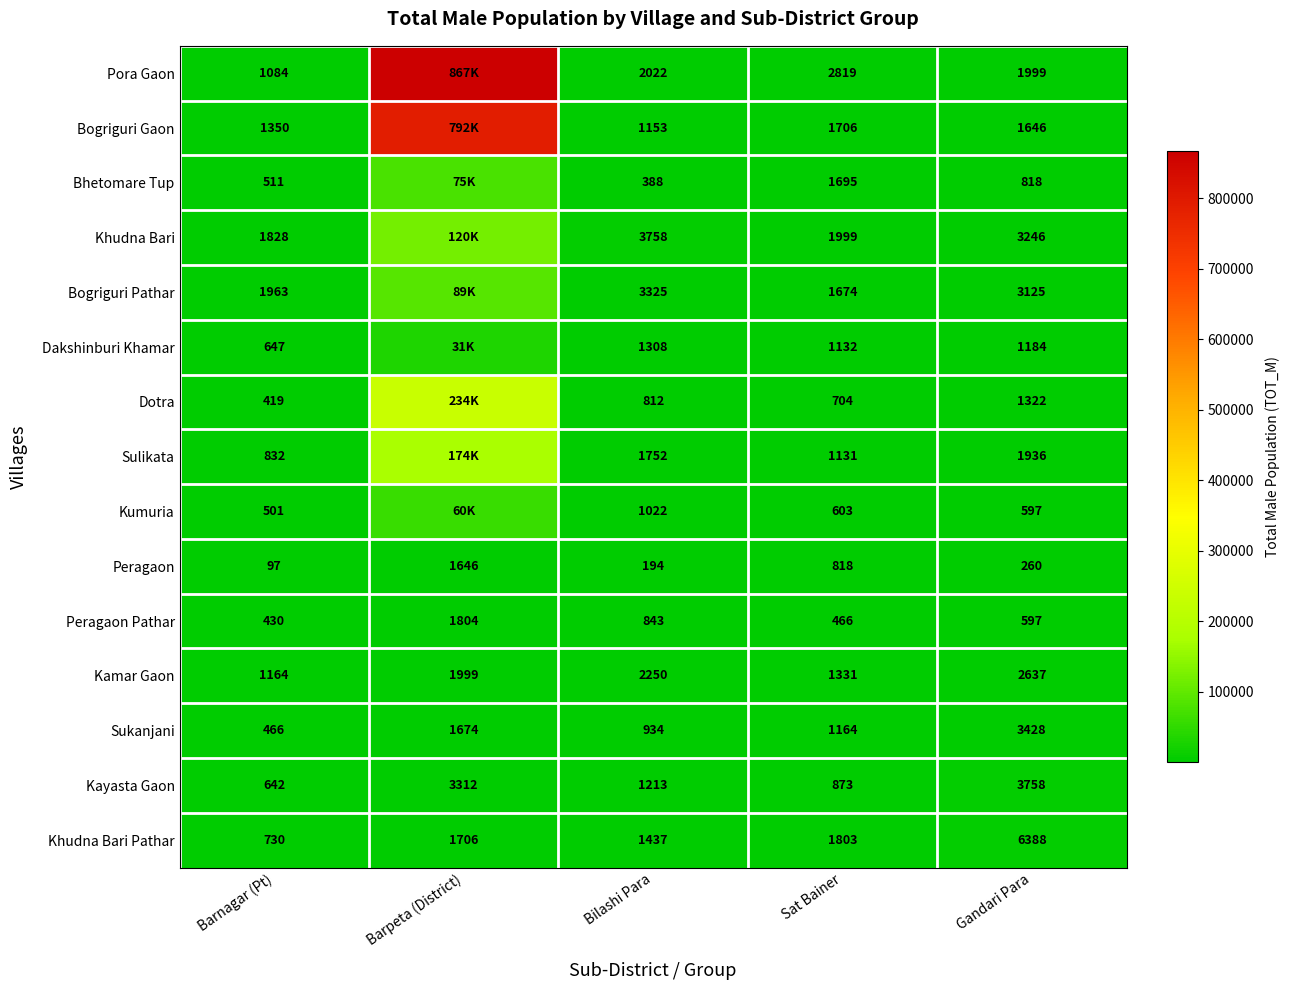

Which series changed the most between Bilashi Para and Sat Bainer?

Khudna Bari